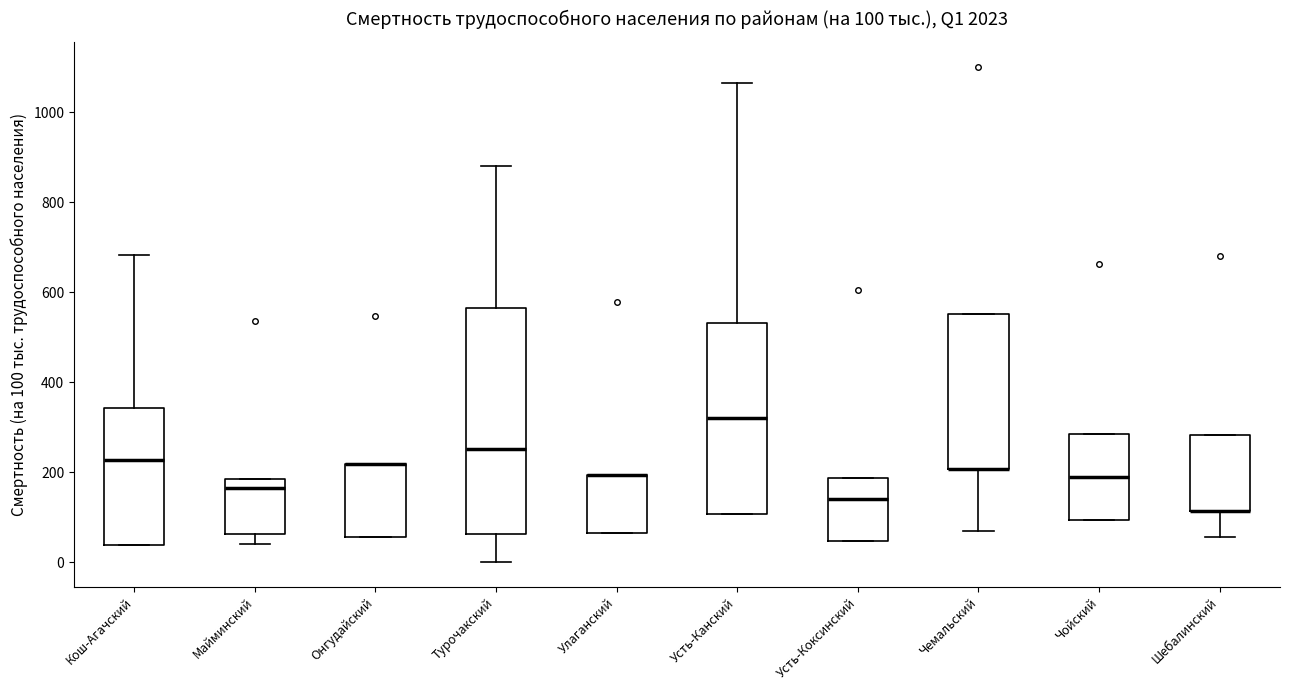

Which box is the tallest, from its lower edge to its upper edge?

Турочакский